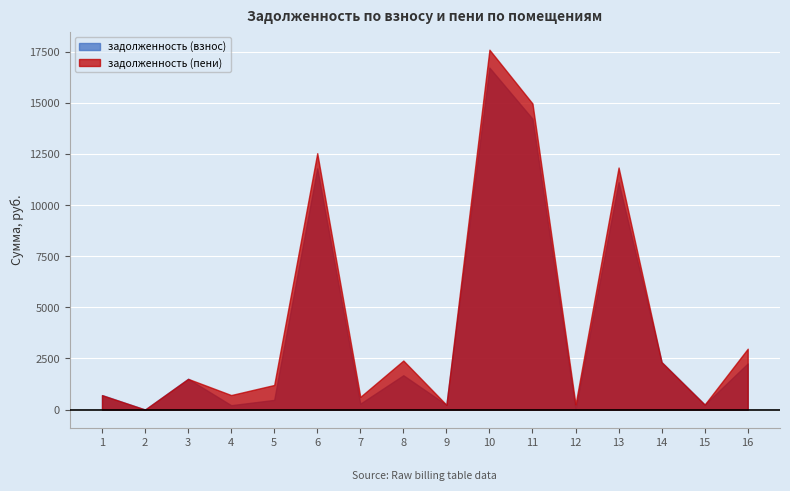

True or false: задолженность (взнос) has a value of 86.0 at 15.

False